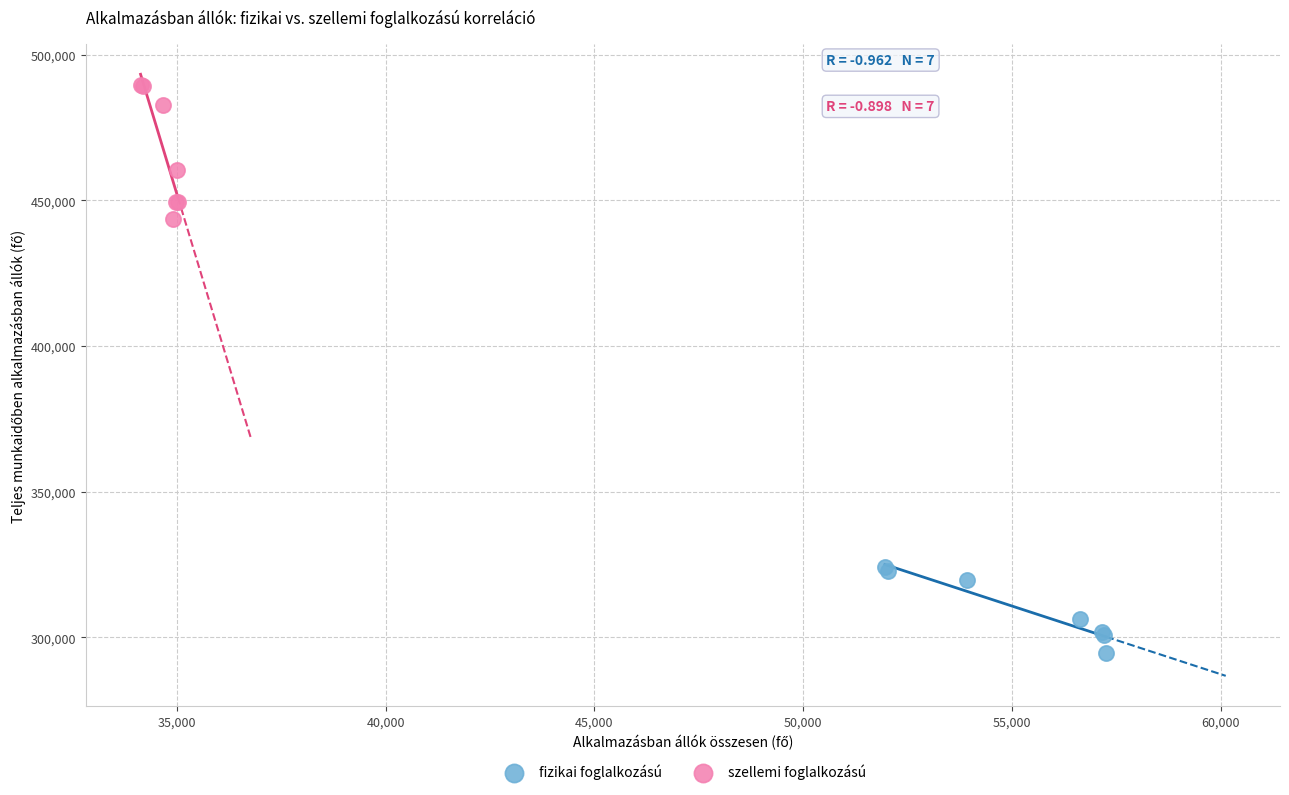

Which series contains the lowest Y value?

fizikai foglalkozású